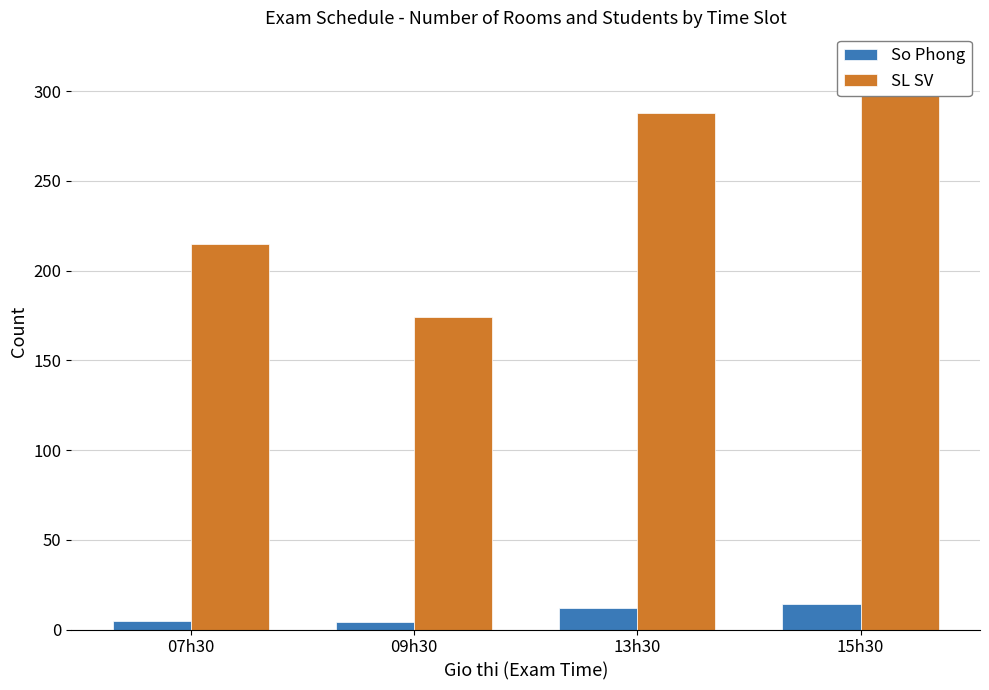

Rank the series by their average value, from highest to lowest.

SL SV, So Phong